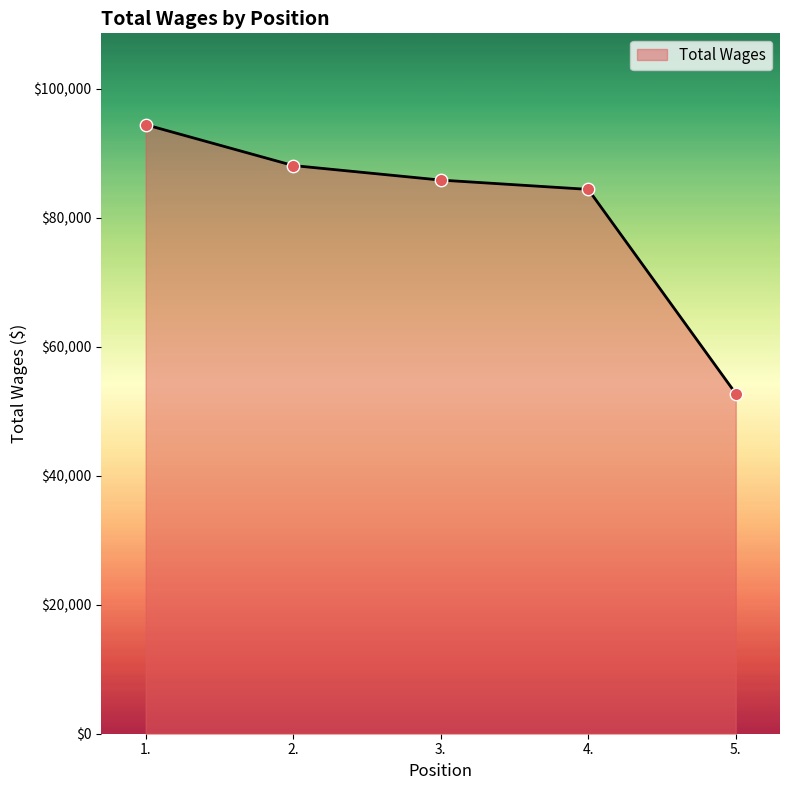

Approximately how many times larger is the value at 5. compared to 2.?

0.6